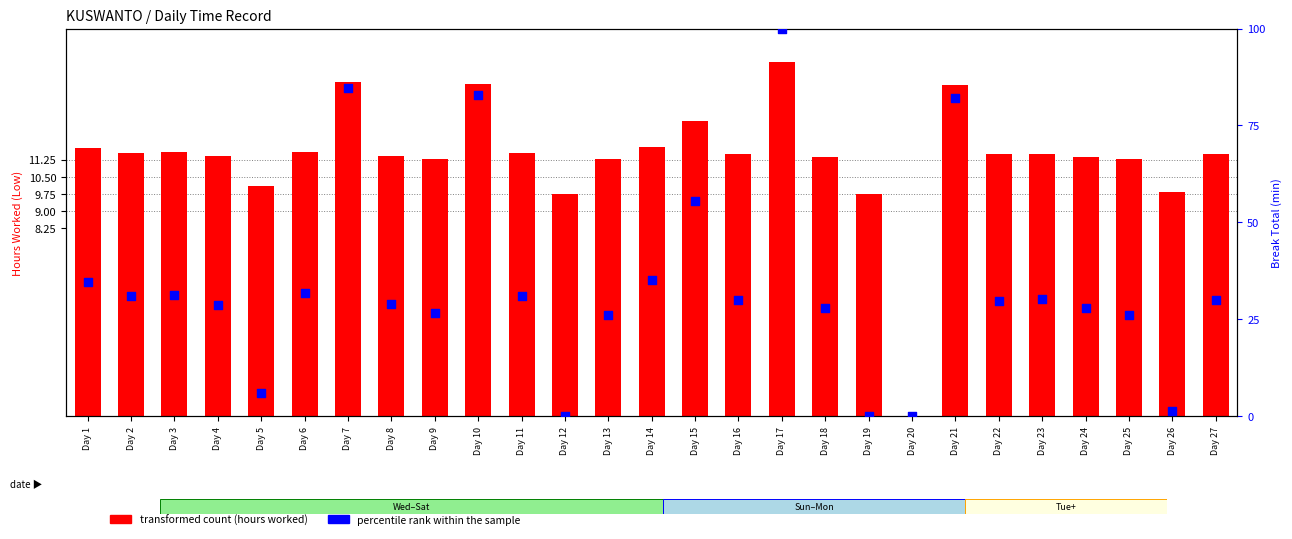

At how many categories does at least one series exceed 17?

22